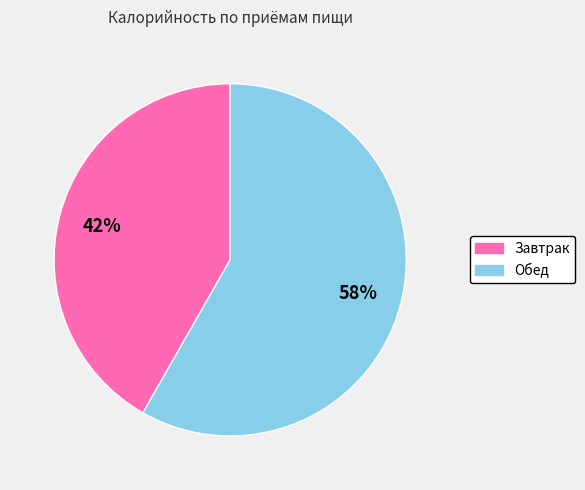

Is it true that Обед is 64% of the pie?

False